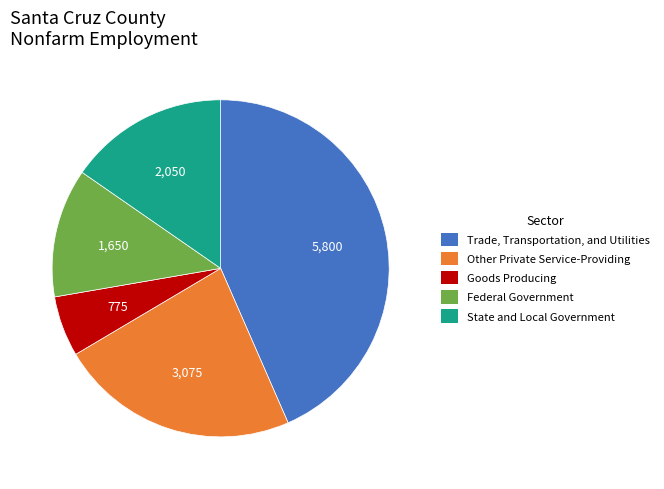

True or false: Other Private Service-Providing accounts for 23% of the total.

True